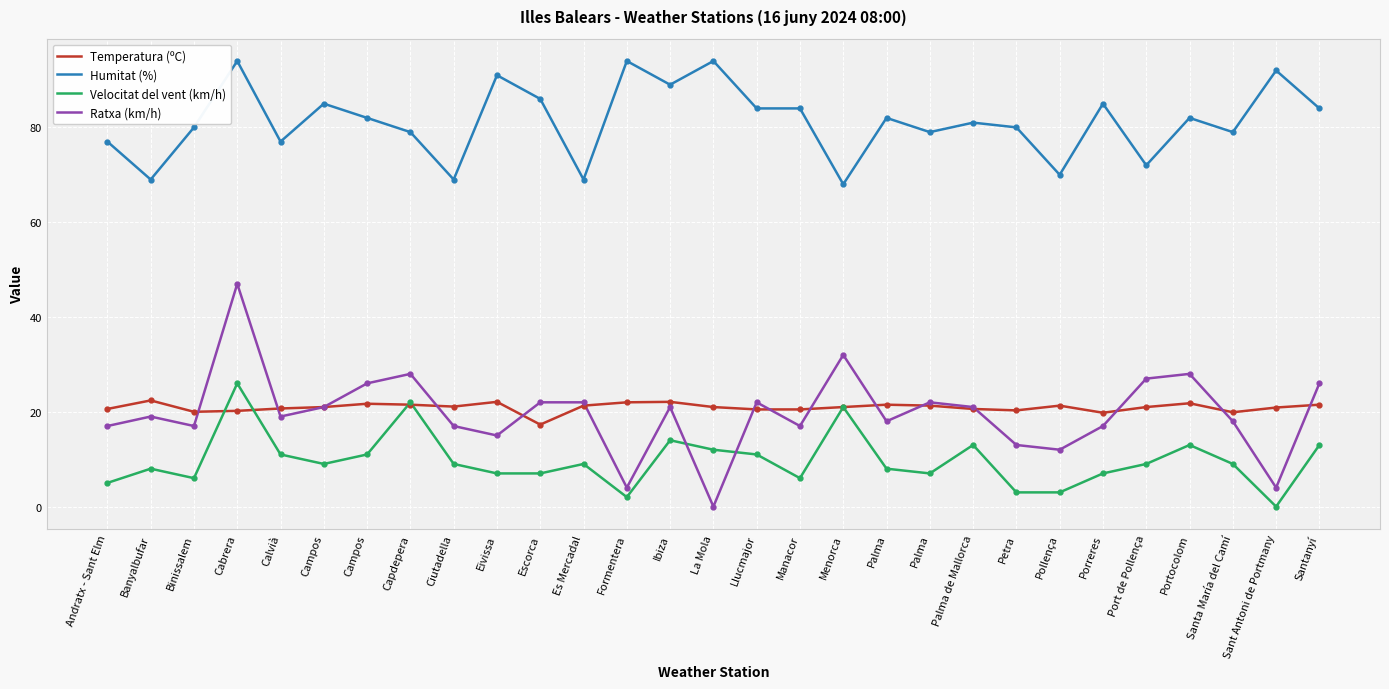

Reading left to right, what are all the values shown in this chart?

Temperatura (ºC): 20.6	22.4	20.0	20.2	20.7	21.0	21.7	21.5	21.1	22.1	17.3	21.3	22.0	22.1	21.0	20.5	20.5	21.0	21.5	21.3	20.6	20.3	21.3	19.8	21.0	21.8	19.9	20.9	21.5
Humitat (%): 77.0	69.0	80.0	94.0	77.0	85.0	82.0	79.0	69.0	91.0	86.0	69.0	94.0	89.0	94.0	84.0	84.0	68.0	82.0	79.0	81.0	80.0	70.0	85.0	72.0	82.0	79.0	92.0	84.0
Velocitat del vent (km/h): 5.0	8.0	6.0	26.0	11.0	9.0	11.0	22.0	9.0	7.0	7.0	9.0	2.0	14.0	12.0	11.0	6.0	21.0	8.0	7.0	13.0	3.0	3.0	7.0	9.0	13.0	9.0	0.0	13.0
Ratxa (km/h): 17.0	19.0	17.0	47.0	19.0	21.0	26.0	28.0	17.0	15.0	22.0	22.0	4.0	21.0	0.0	22.0	17.0	32.0	18.0	22.0	21.0	13.0	12.0	17.0	27.0	28.0	18.0	4.0	26.0